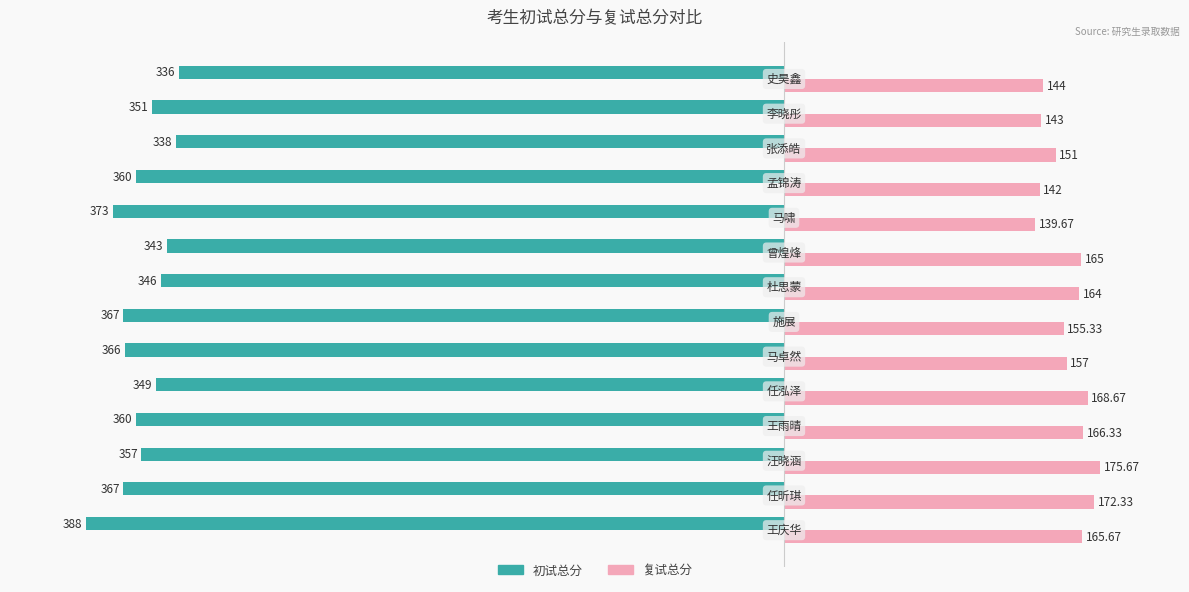

Which series has the largest range (max minus min)?

初试总分